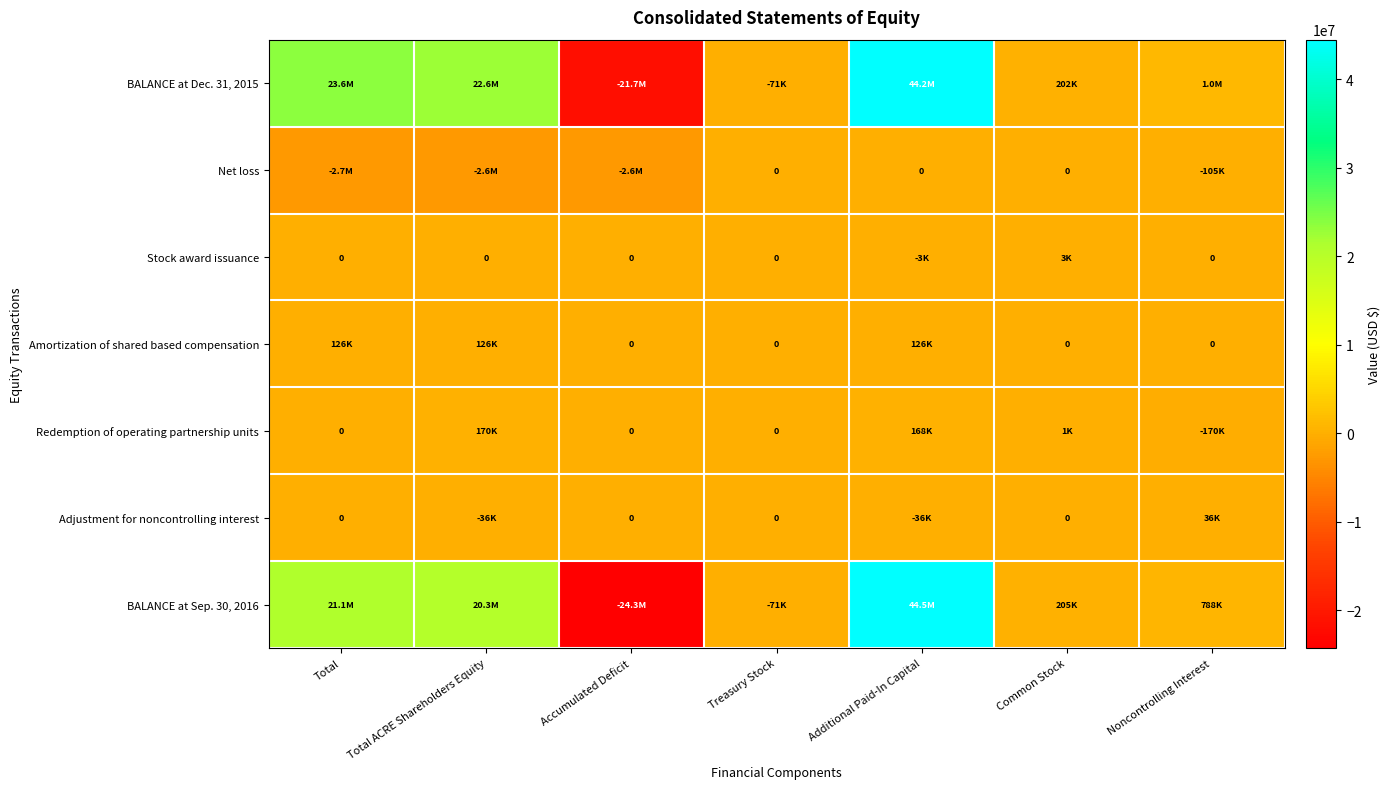

What is the maximum value for Adjustment for noncontrolling interest?

36244